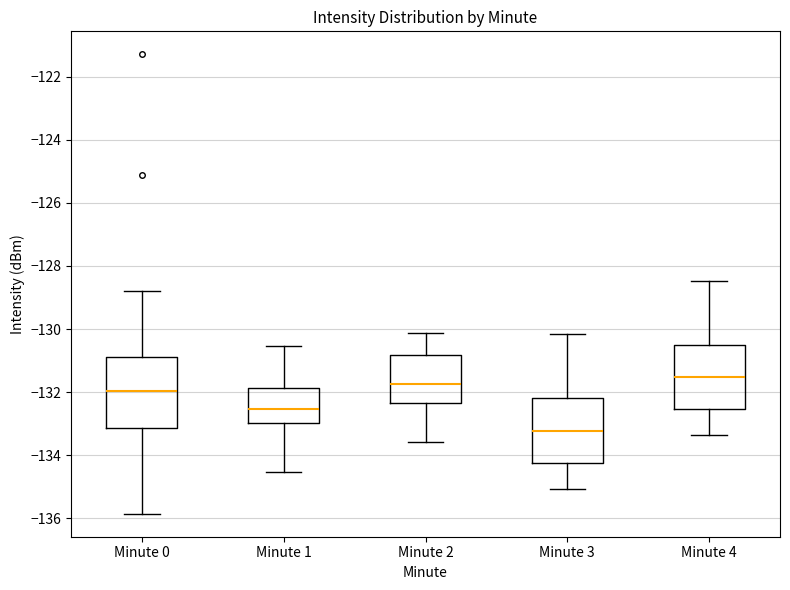

Reading left to right, read every box against the y-axis: the position of its median line, the range the box covers, and the ends of its whiskers. The values are not printed on the chart, so give them approximately, as read against the axis.

Minute 0: median -132.0, box -133.2 to -130.8, whiskers -135.8 to -128.8
Minute 1: median -132.6, box -133.0 to -131.8, whiskers -134.6 to -130.6
Minute 2: median -131.8, box -132.4 to -130.8, whiskers -133.6 to -130.2
Minute 3: median -133.2, box -134.2 to -132.2, whiskers -135.0 to -130.2
Minute 4: median -131.6, box -132.6 to -130.4, whiskers -133.4 to -128.4